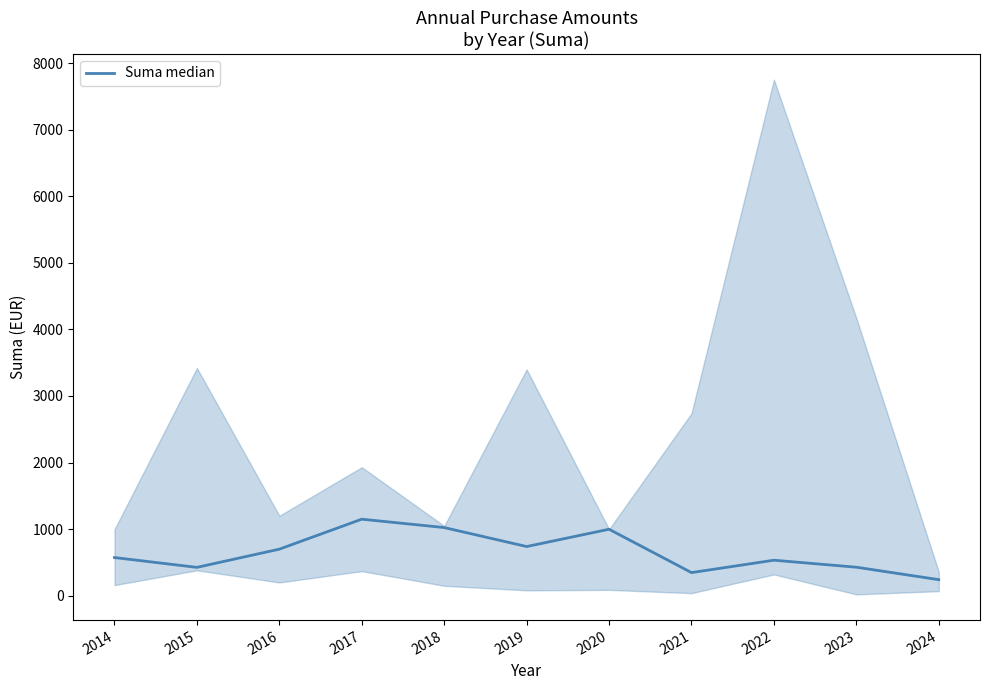

Count the number of categories in the chart.

11